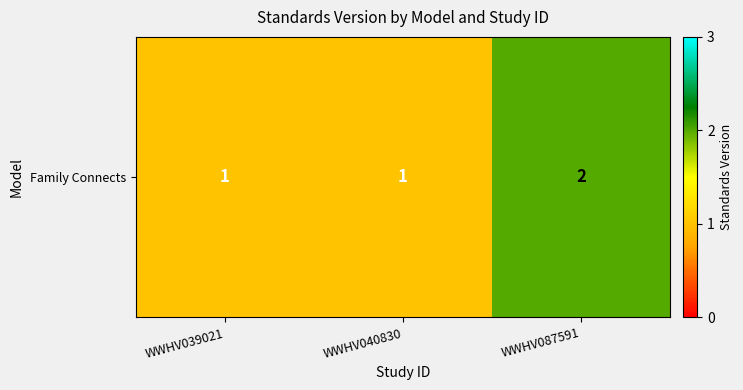

What is the difference between the maximum and minimum values?

1